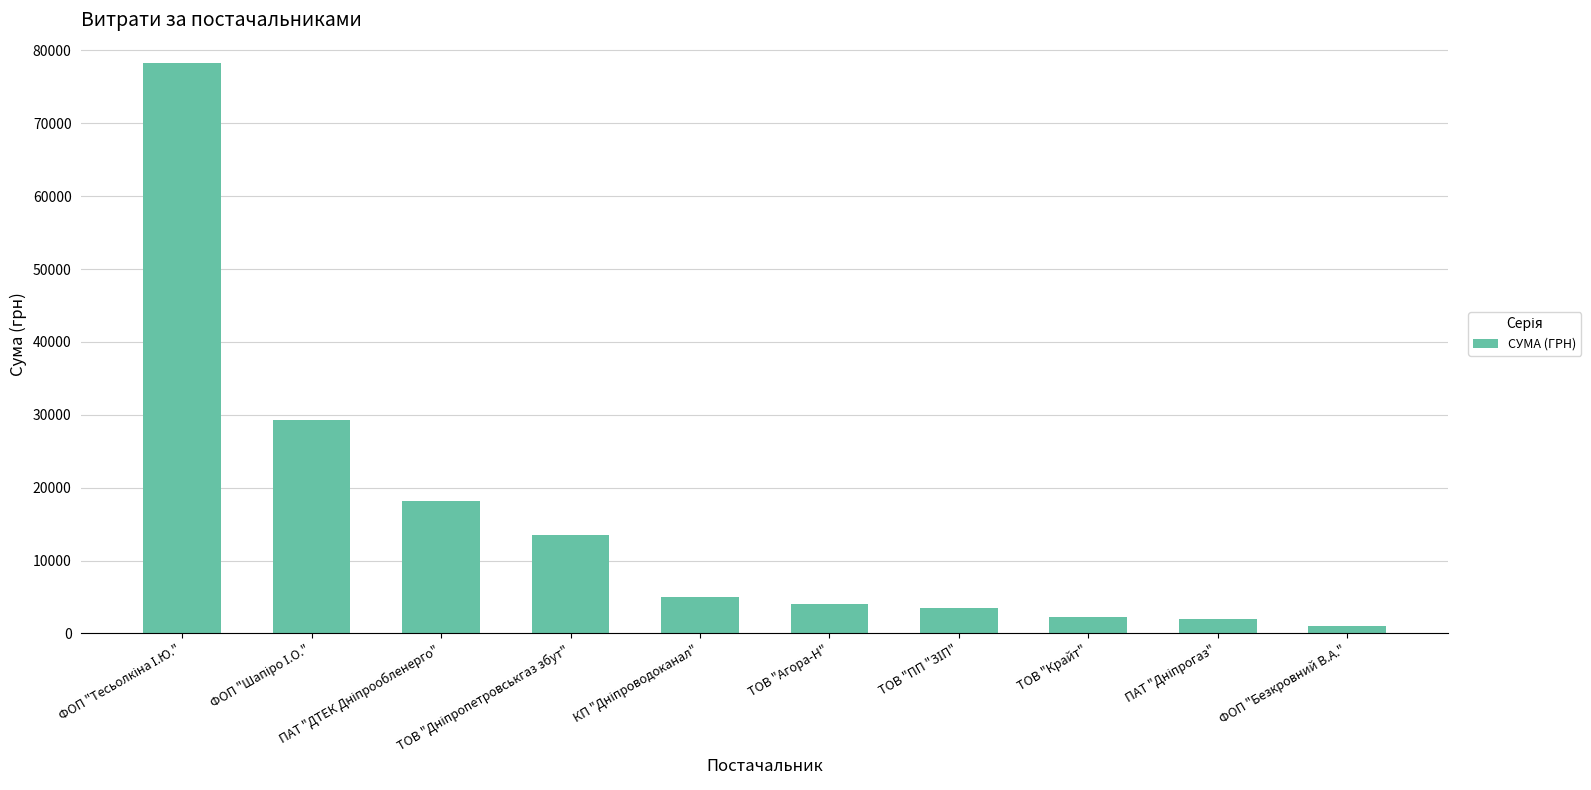

What is the difference between the second highest and minimum values?

28305.5